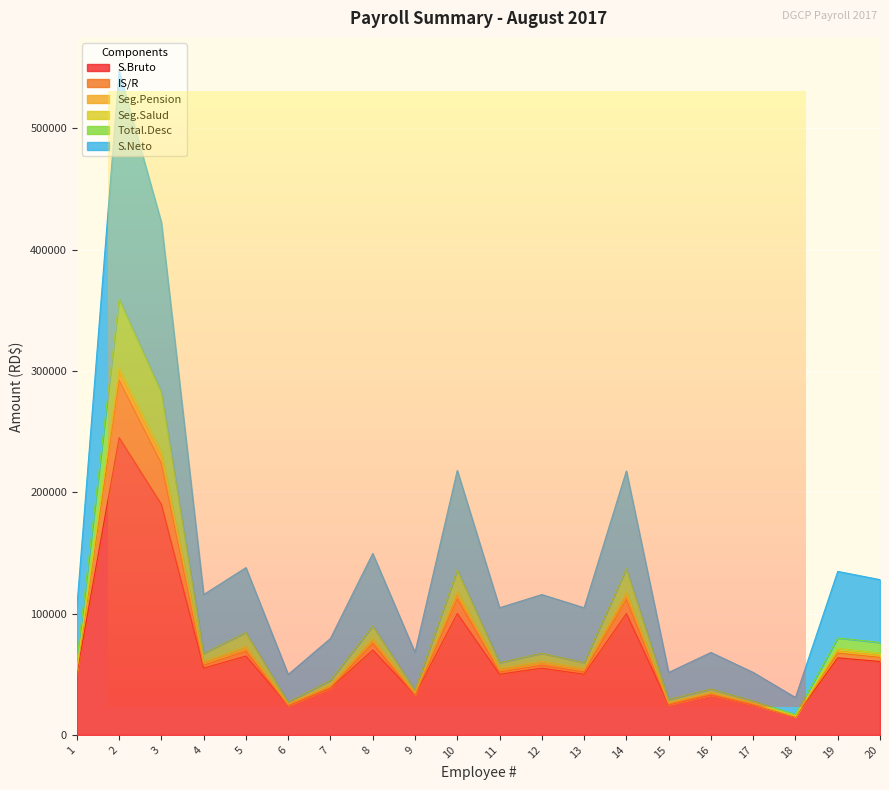

How many interior local valleys does the S.Neto series have?

7